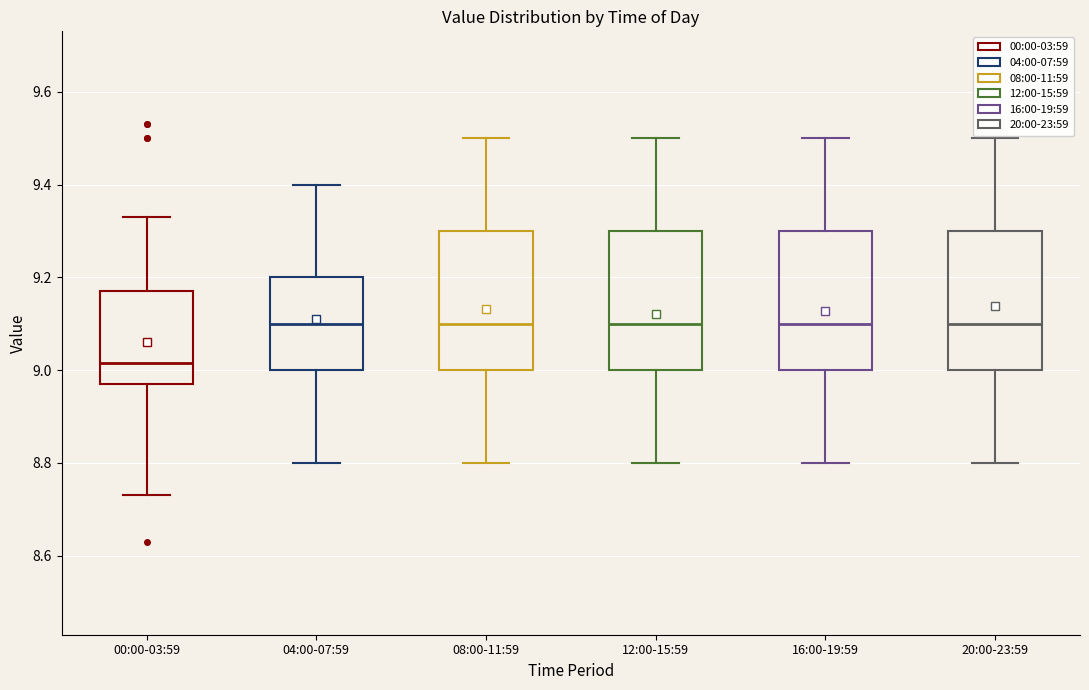

Where does the upper whisker of the box for 16:00-19:59 end on the y-axis? The values are not printed on the chart, so give them approximately, as read against the axis.

9.50